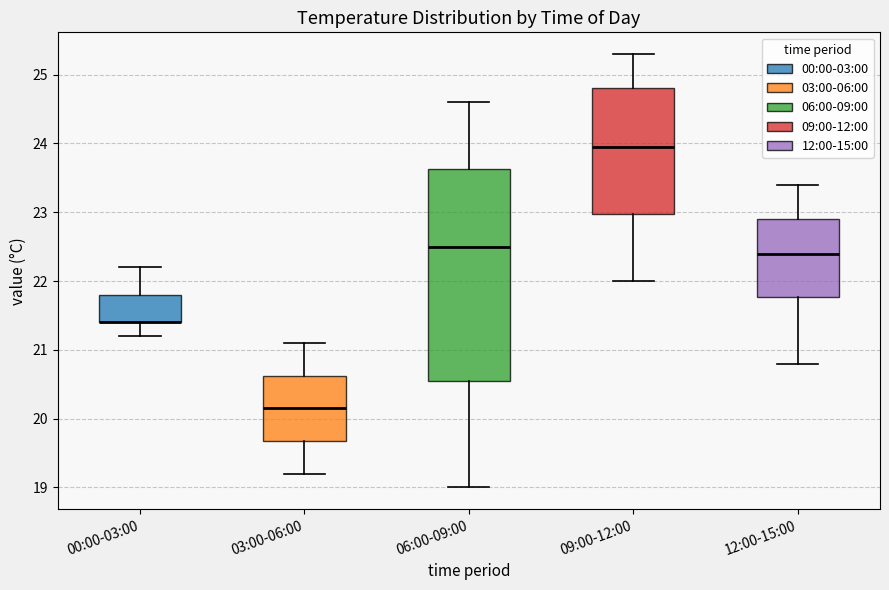

Reading left to right, transcribe this box plot: for each box, give where its median line is, the range the box spans, and where its two whiskers end, as read against the y-axis. The values are not printed on the chart, so give them approximately, as read against the axis.

00:00-03:00: median 21.4 (drawn on the box's lower edge), box 21.4 to 21.8, whiskers 21.2 to 22.2
03:00-06:00: median 20.2, box 19.7 to 20.6, whiskers 19.2 to 21.1
06:00-09:00: median 22.5, box 20.6 to 23.6, whiskers 19.0 to 24.6
09:00-12:00: median 24.0, box 23.0 to 24.8, whiskers 22.0 to 25.3
12:00-15:00: median 22.4, box 21.8 to 22.9, whiskers 20.8 to 23.4